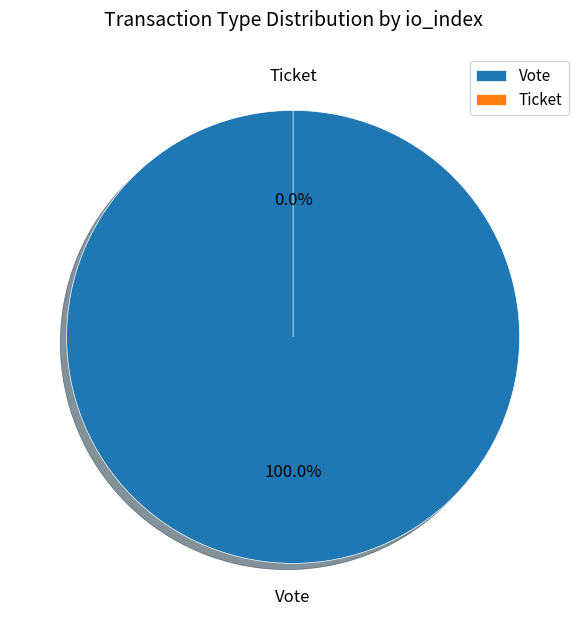

Is Vote (io_index=1) the majority of the pie?

Yes